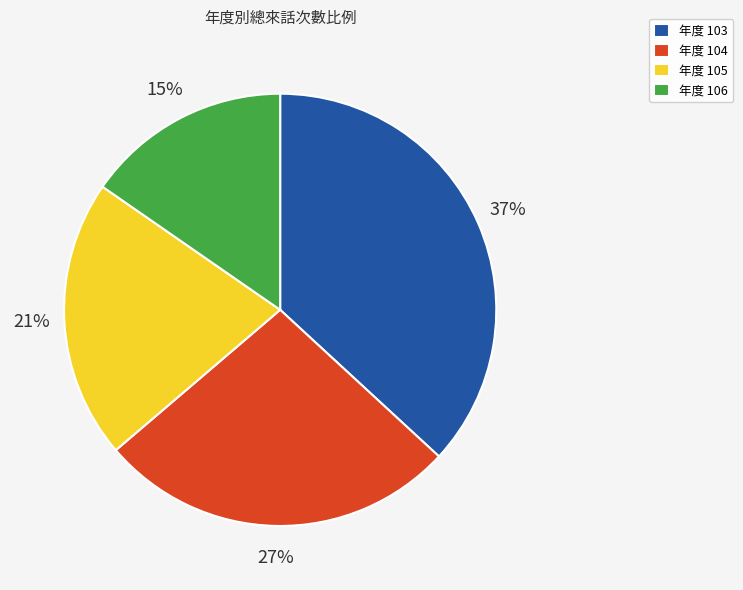

Rank the categories by value from lowest to highest.

年度 106, 年度 105, 年度 104, 年度 103